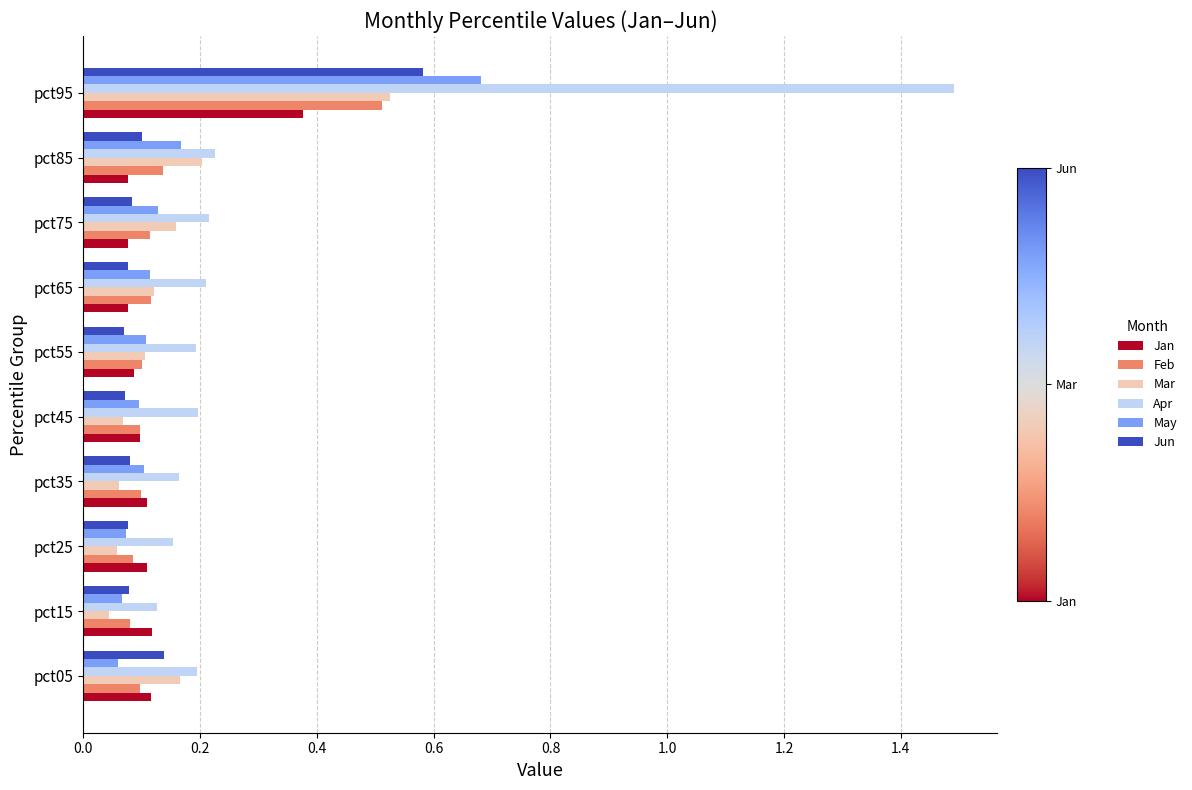

What is the greatest value displayed?

1.5